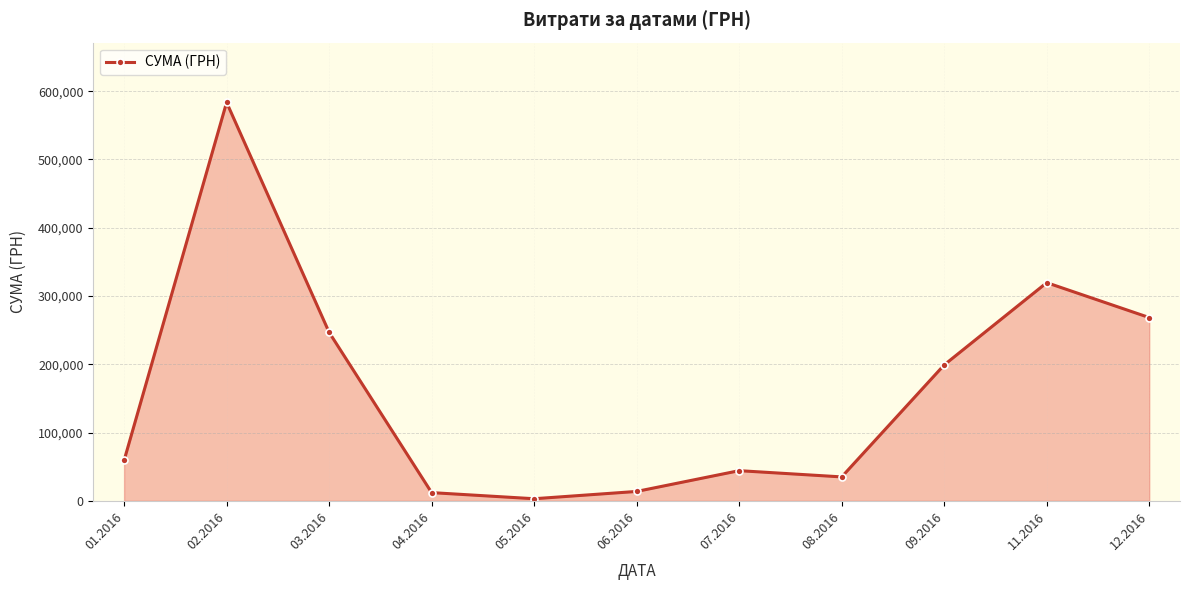

What is the value of the 1st point from the left?

59222.9